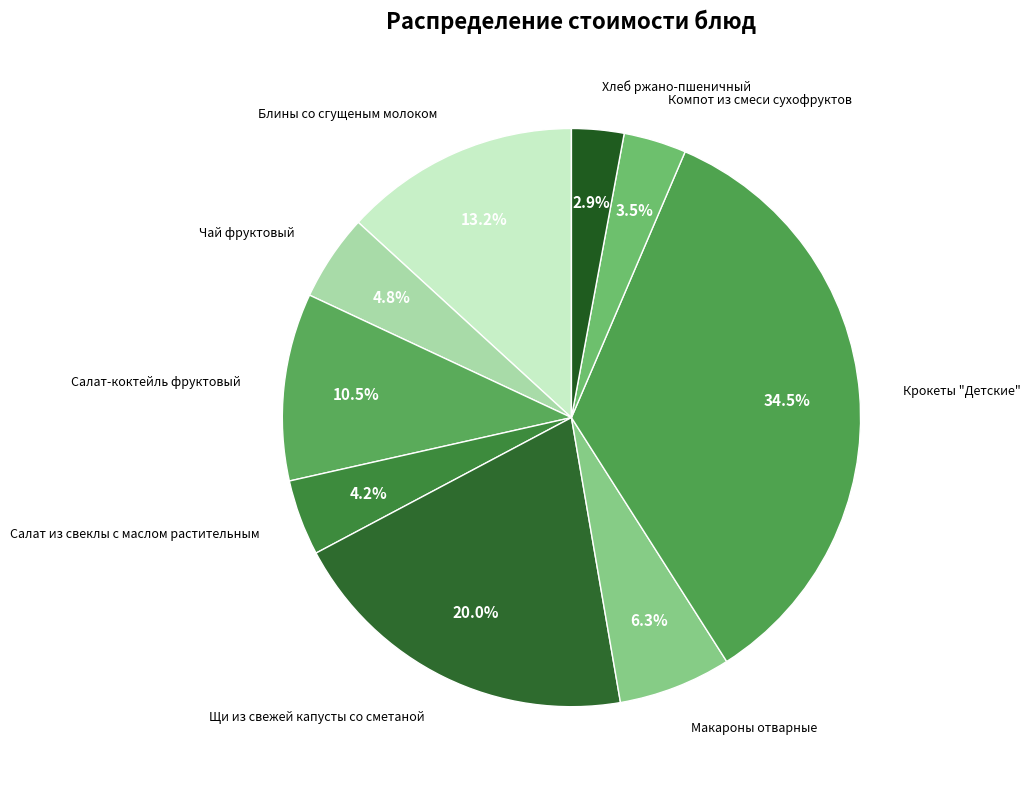

What is the smallest slice in the pie chart?

Хлеб ржано-пшеничный